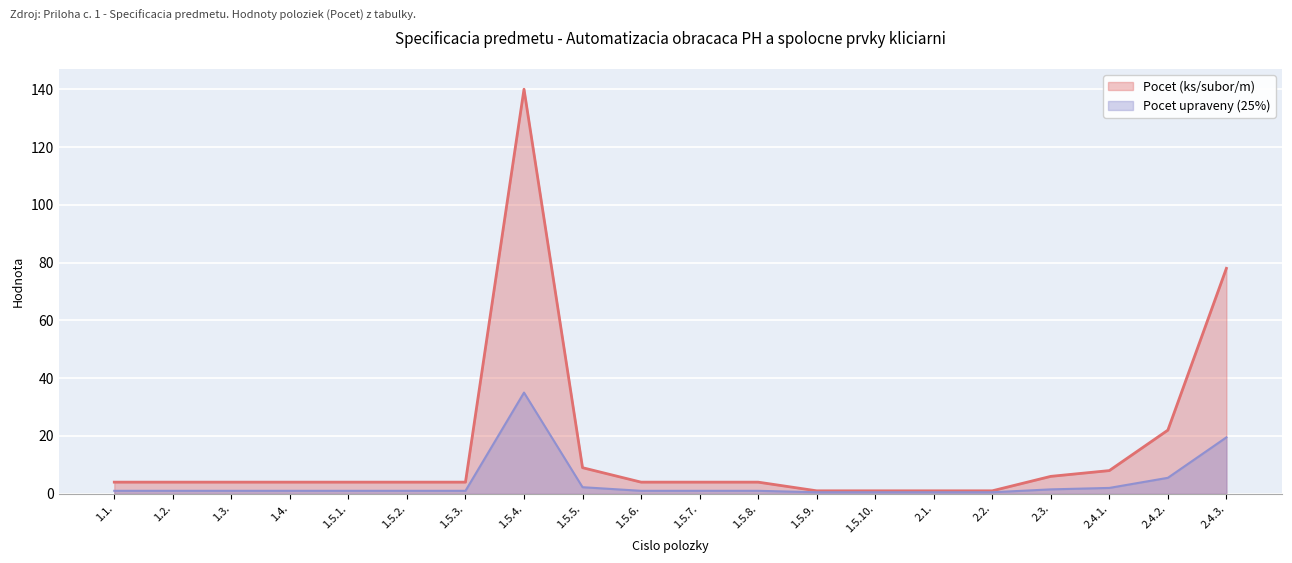

How many values are below 4?

4